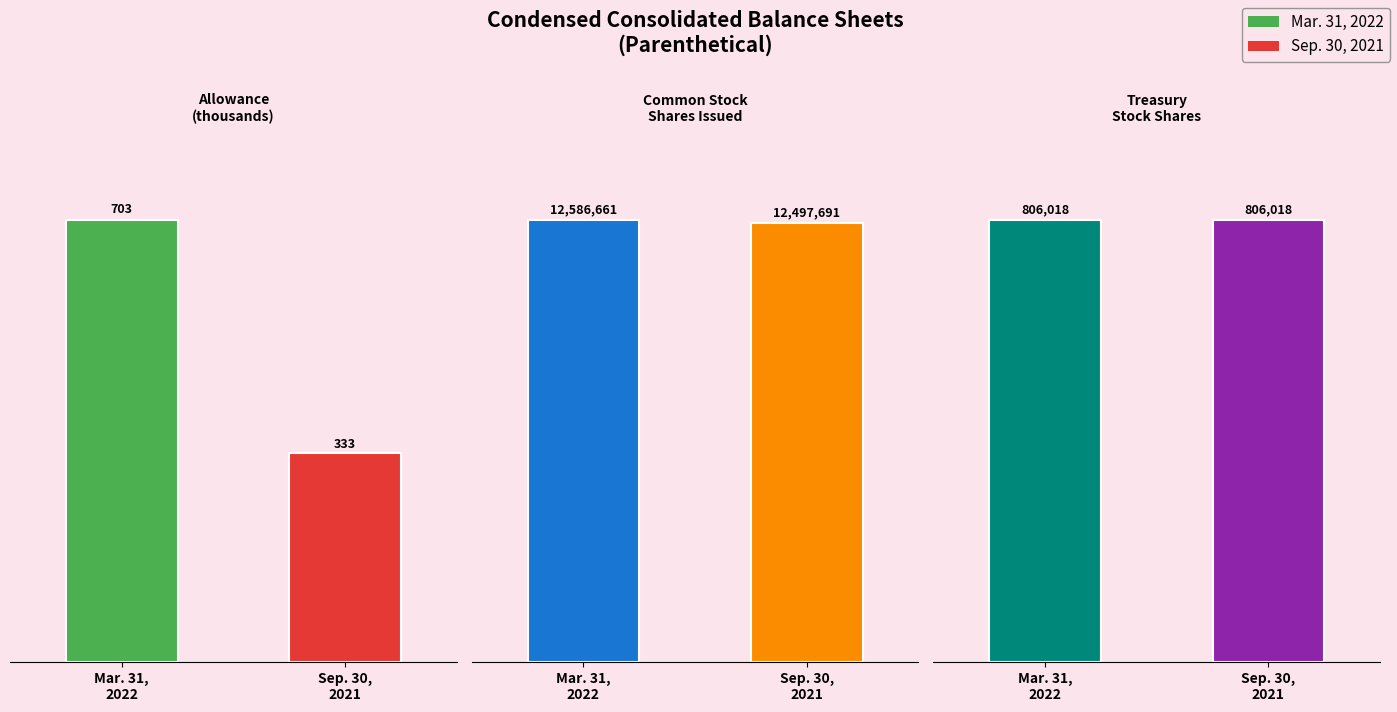

At which category is the sum across all series the highest?

Mar. 31,
2022